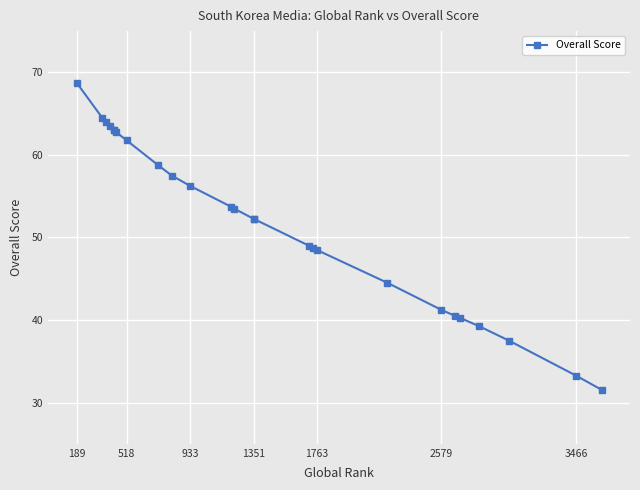

What is the difference between the maximum and minimum values?

37.2